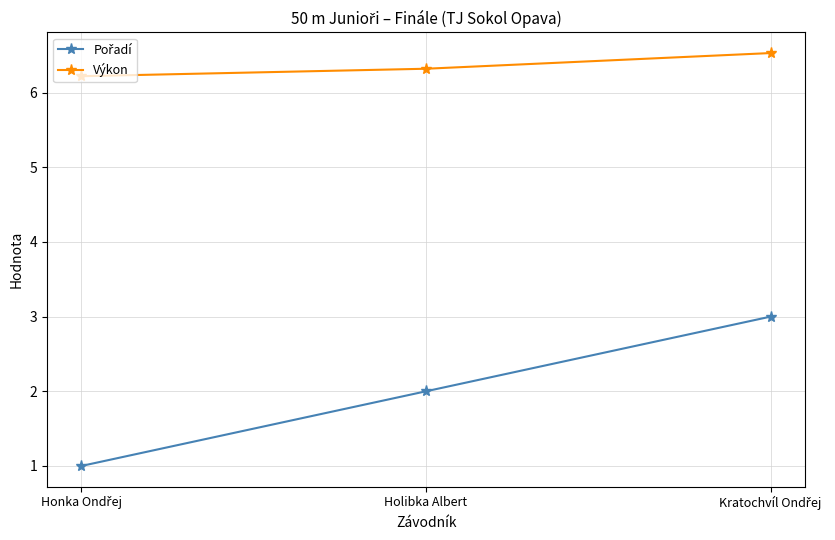

What is the total value across all series at Holibka Albert?

8.3